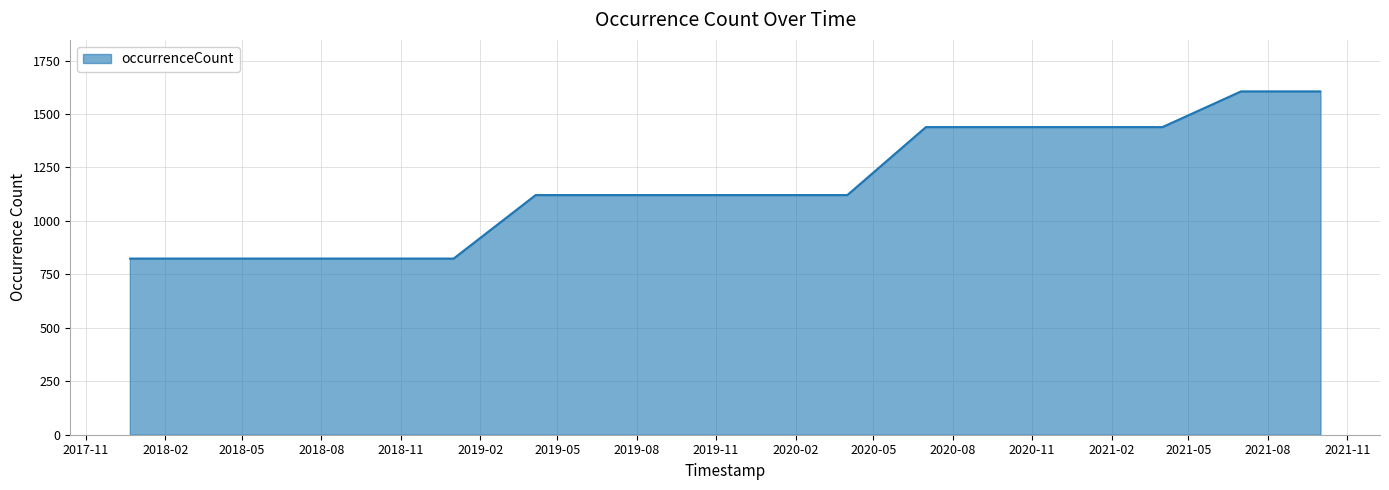

Reading right to left, extract all data points from this chart.

1606	1606	1439	1439	1439	1439	1121	1121	1121	1121	1121	824	824	824	824	824